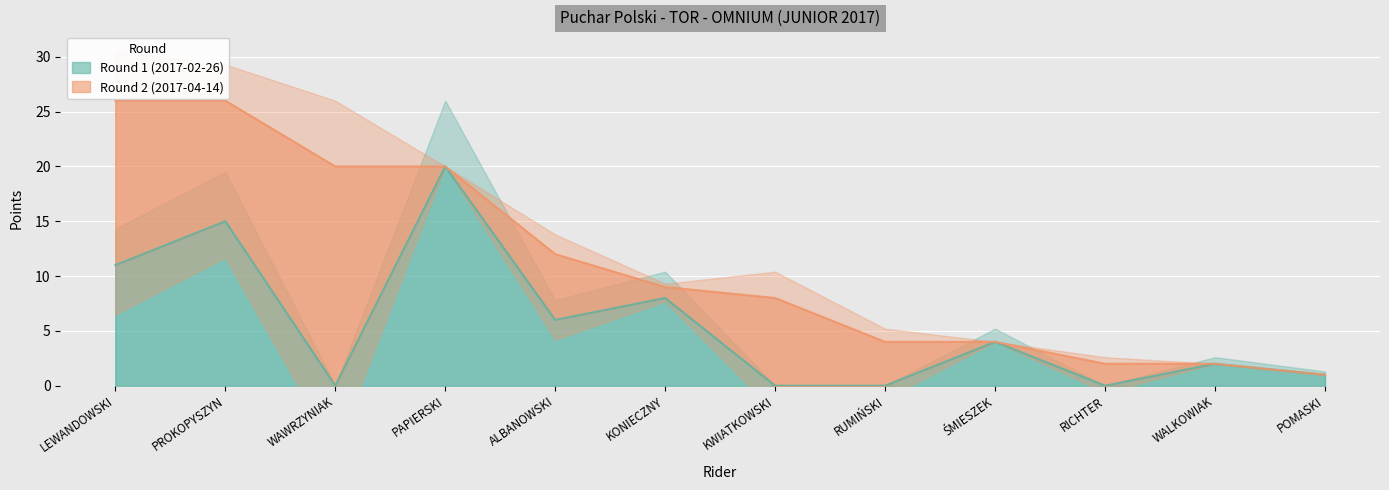

Where is the first local maximum?

PROKOPYSZYN